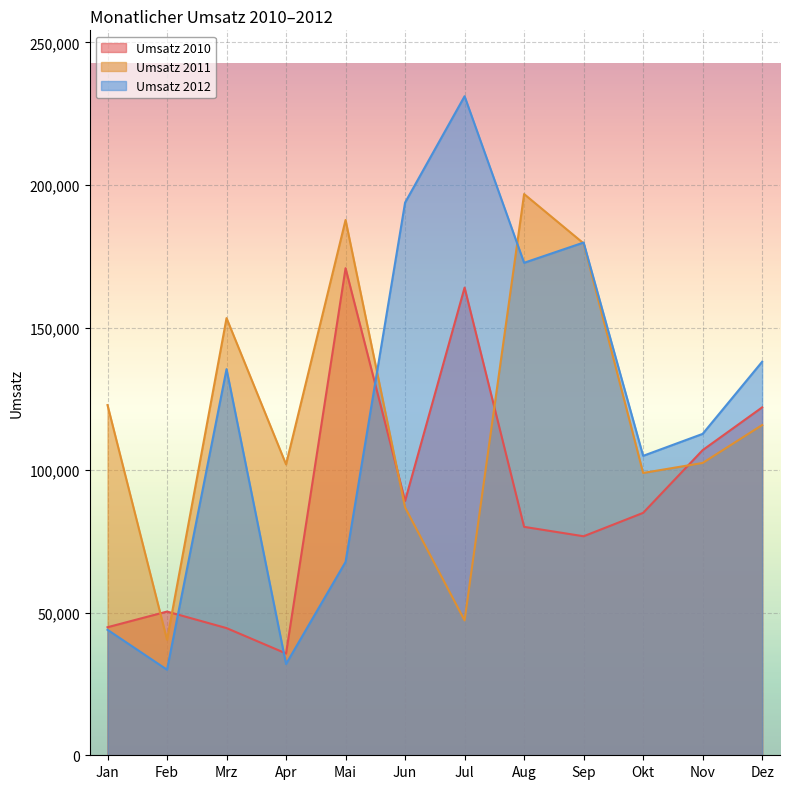

What is the spread (max minus min) of values at Dez?

22200